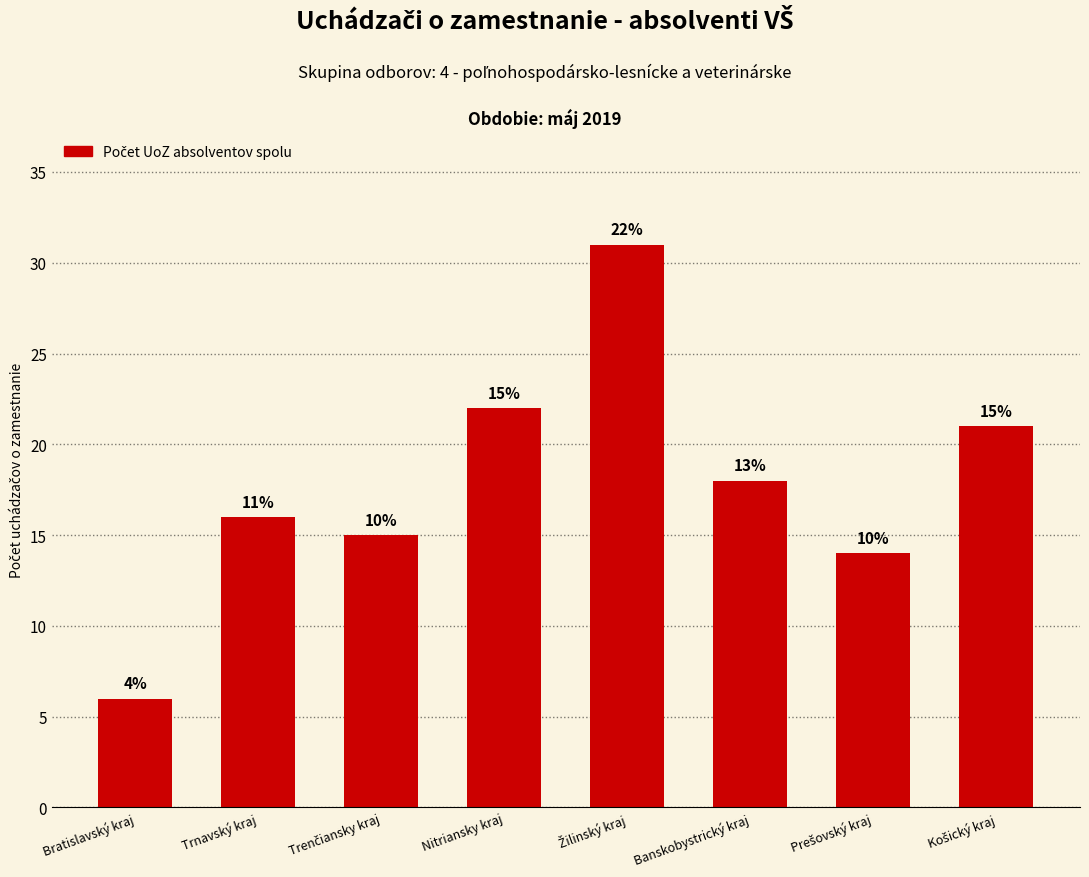

Are the bars horizontal?

No